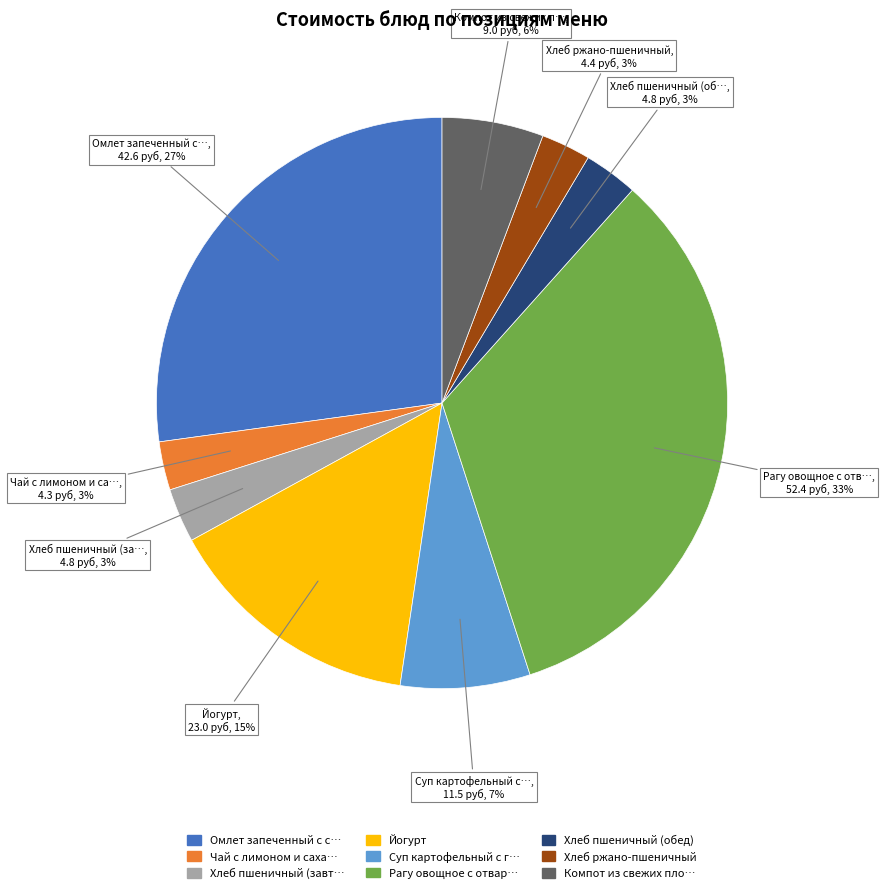

Count the number of slices in the pie.

9